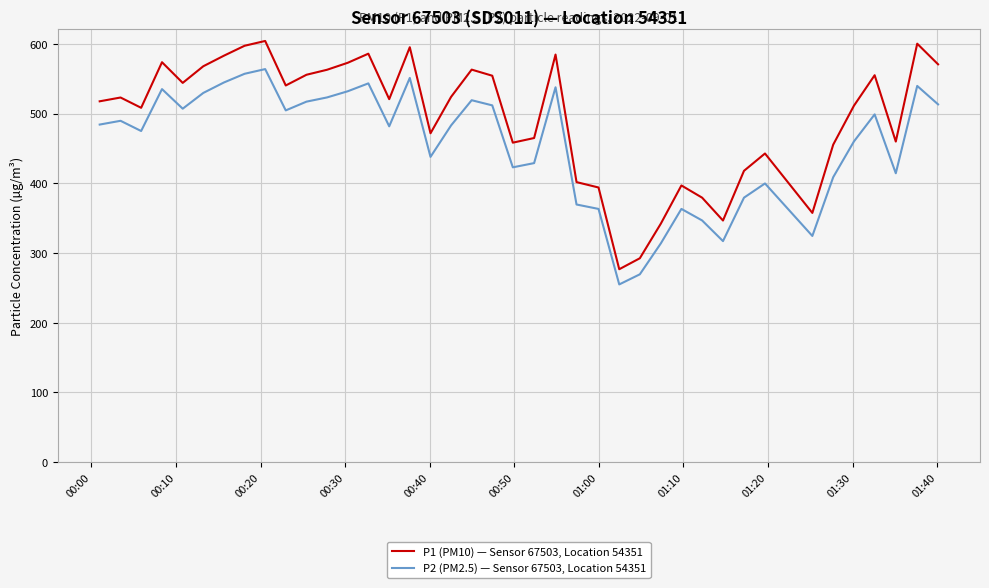

Which series has the largest total across all categories?

P1 (PM10) — Sensor 67503, Location 54351